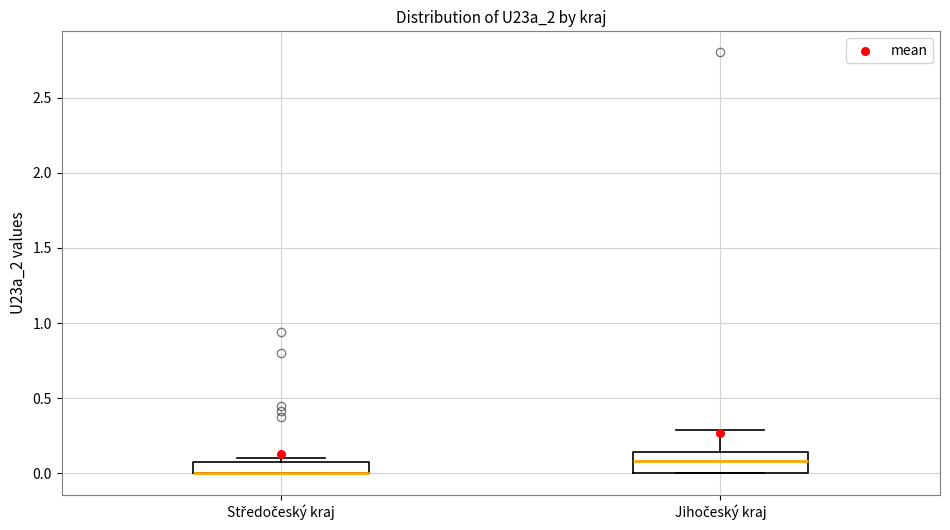

Reading left to right, transcribe this box plot: for each box, give where its median line is, the range the box spans, and where its two whiskers end, as read against the y-axis. The values are not printed on the chart, so give them approximately, as read against the axis.

Středočeský kraj: median 0.00 (drawn on the box's lower edge), box 0.00 to 0.10, whiskers 0.00 to 0.10 (just above the box's upper edge)
Jihočeský kraj: median 0.10, box 0.00 to 0.15, whiskers 0.00 to 0.30